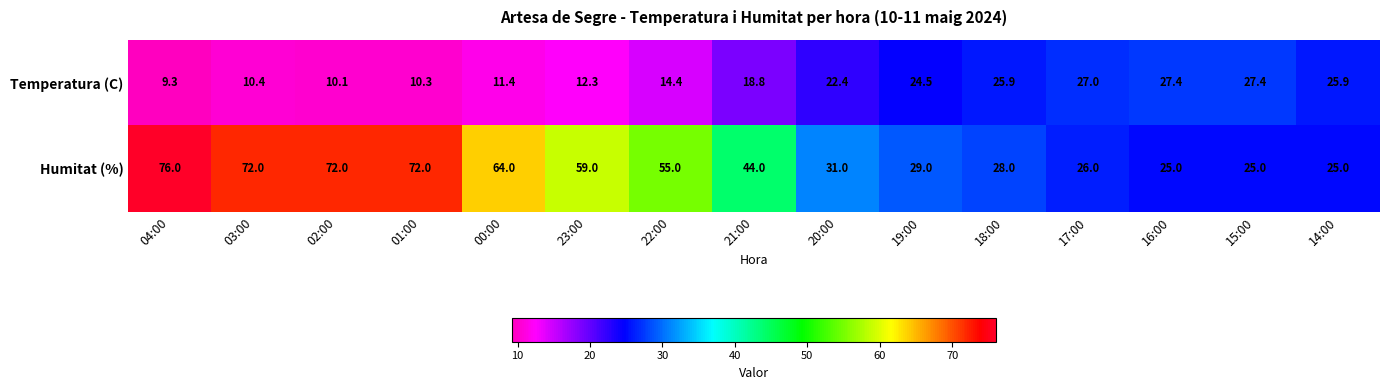

Reading left to right, what are all the values shown in this chart?

Temperatura (C): 9.3	10.4	10.1	10.3	11.4	12.3	14.4	18.8	22.4	24.5	25.9	27.0	27.4	27.4	25.9
Humitat (%): 76.0	72.0	72.0	72.0	64.0	59.0	55.0	44.0	31.0	29.0	28.0	26.0	25.0	25.0	25.0